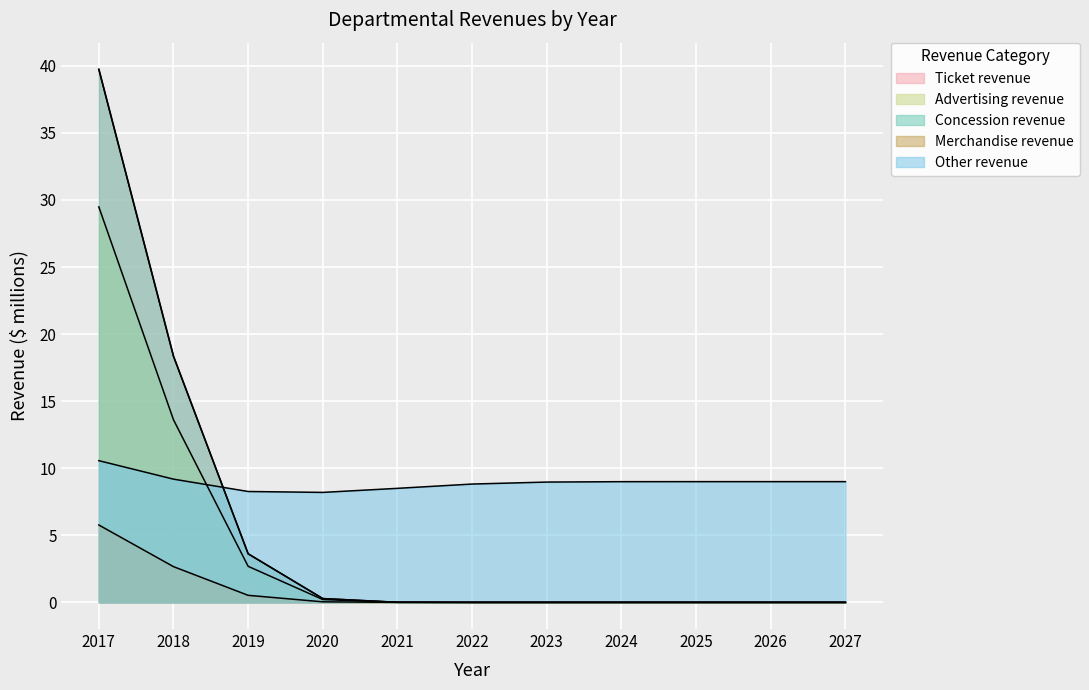

Which series changed the most between 2020 and 2022?

Other revenue